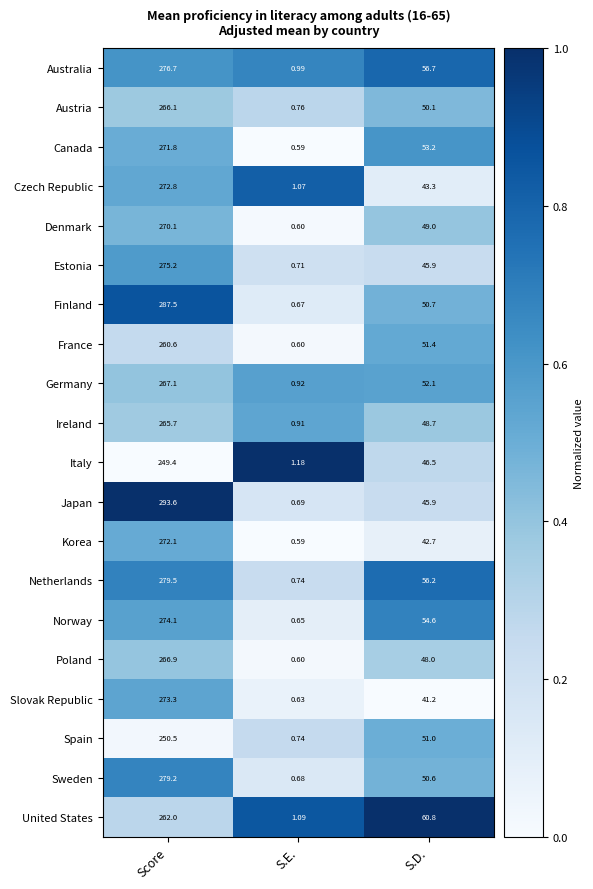

Which label corresponds to the largest value in the chart?

Score